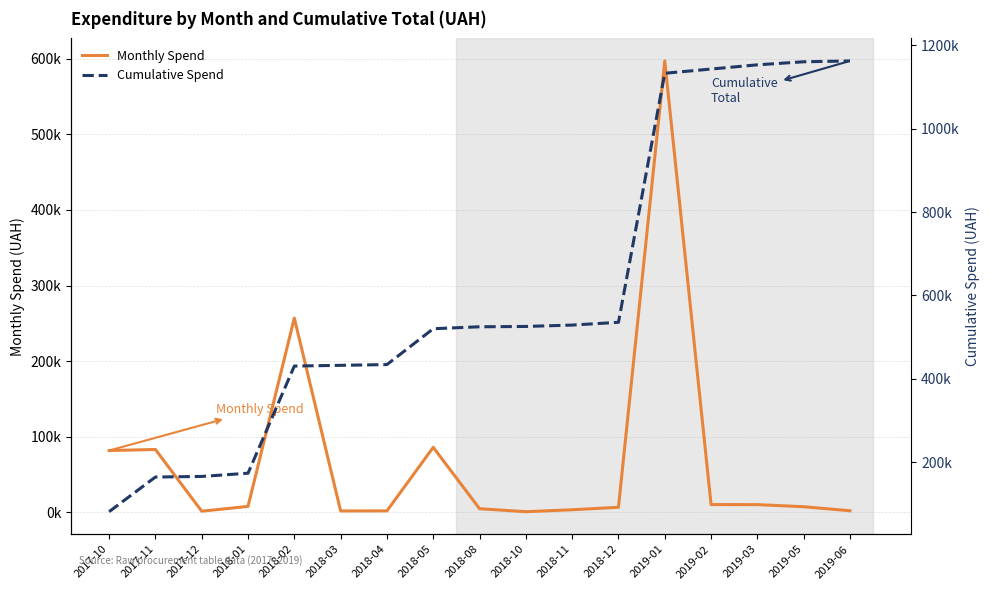

What is the label of the 14th point from the right?

2018-01